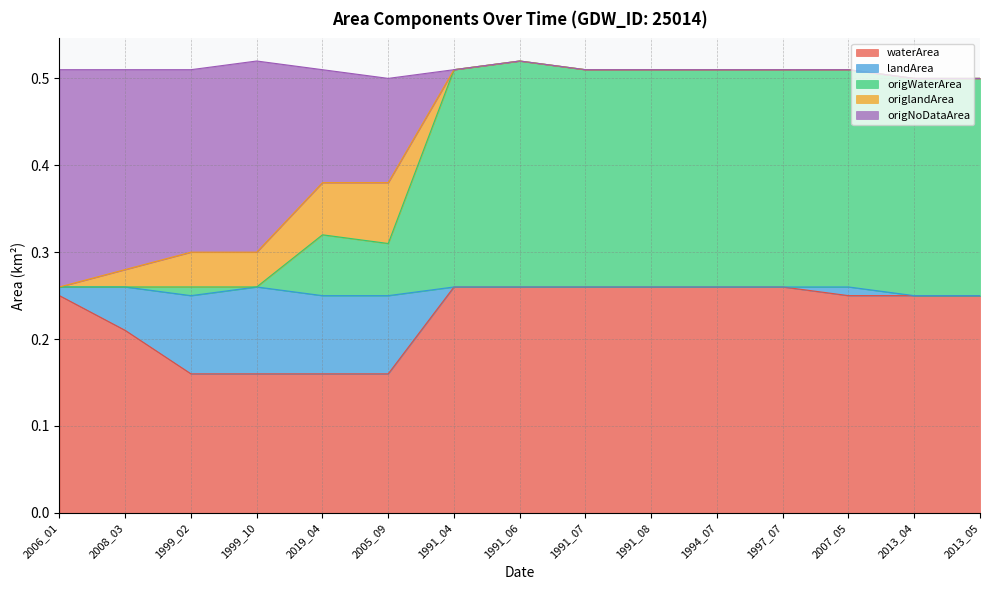

How many interior local peaks does the origNoDataArea series have?

1